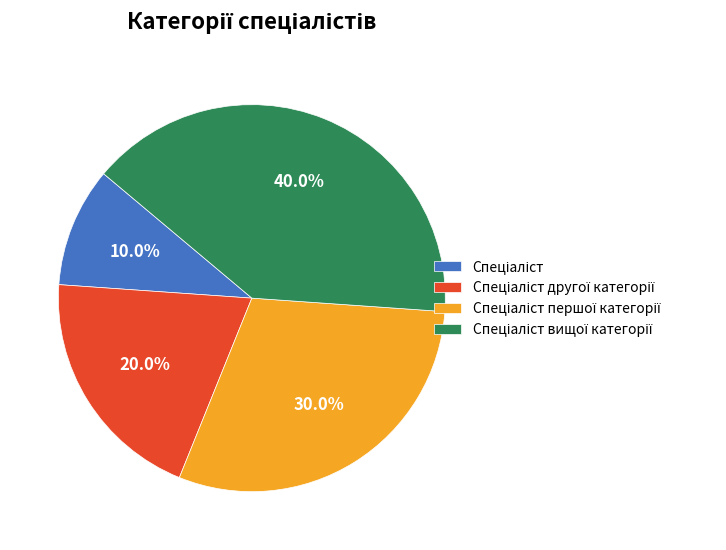

Does any single category account for the majority?

No